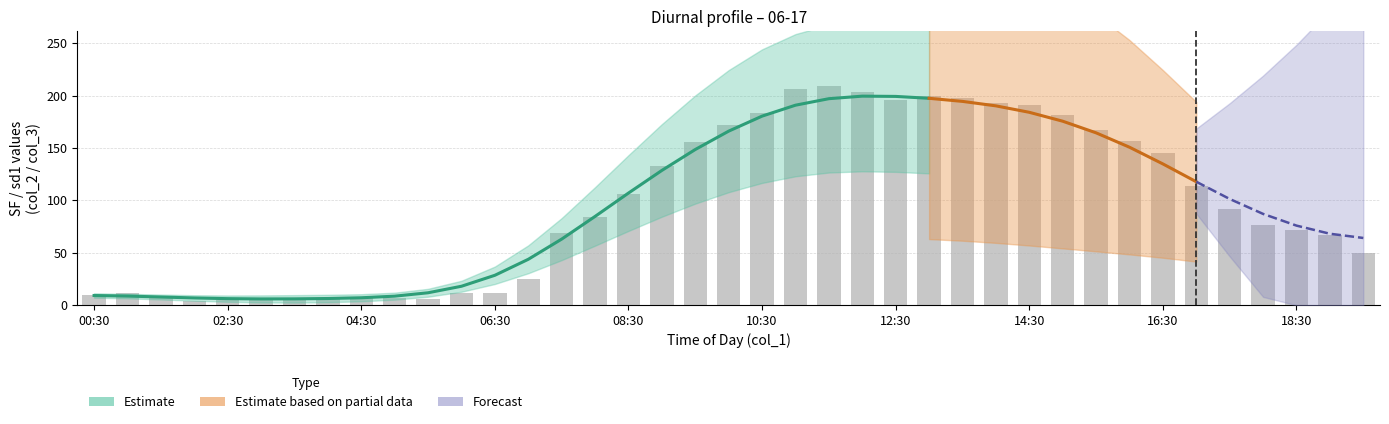

The value at 00:30 is 9.9. True or false?

True